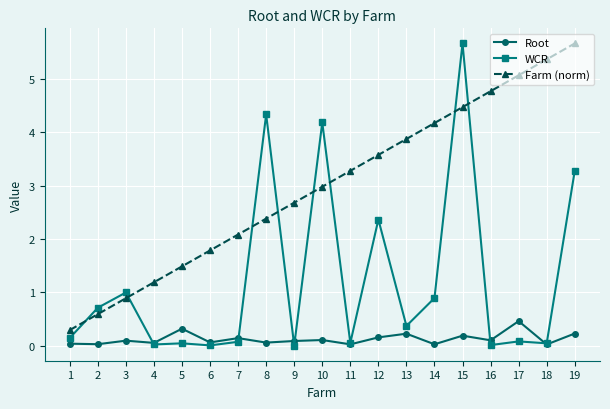

Which series has the widest spread of values?

WCR